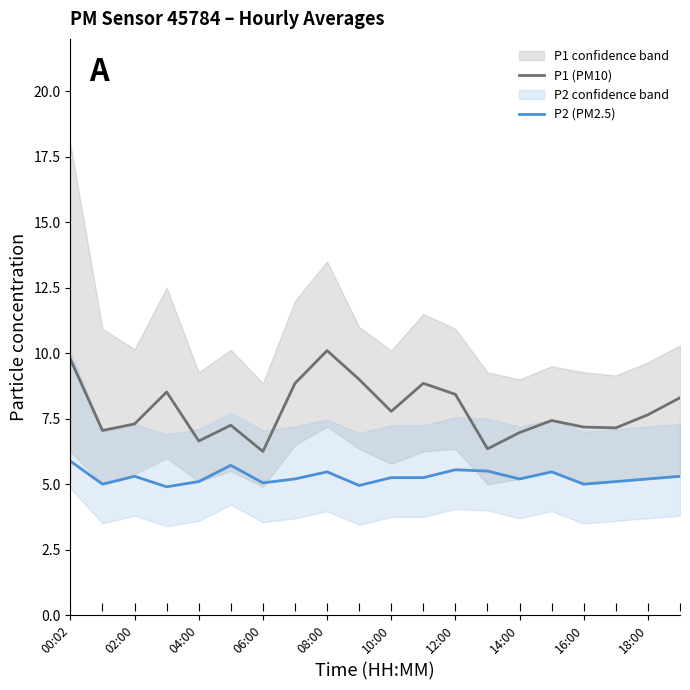

True or false: P1 (PM10) and P2 (PM2.5) intersect in this chart.

False